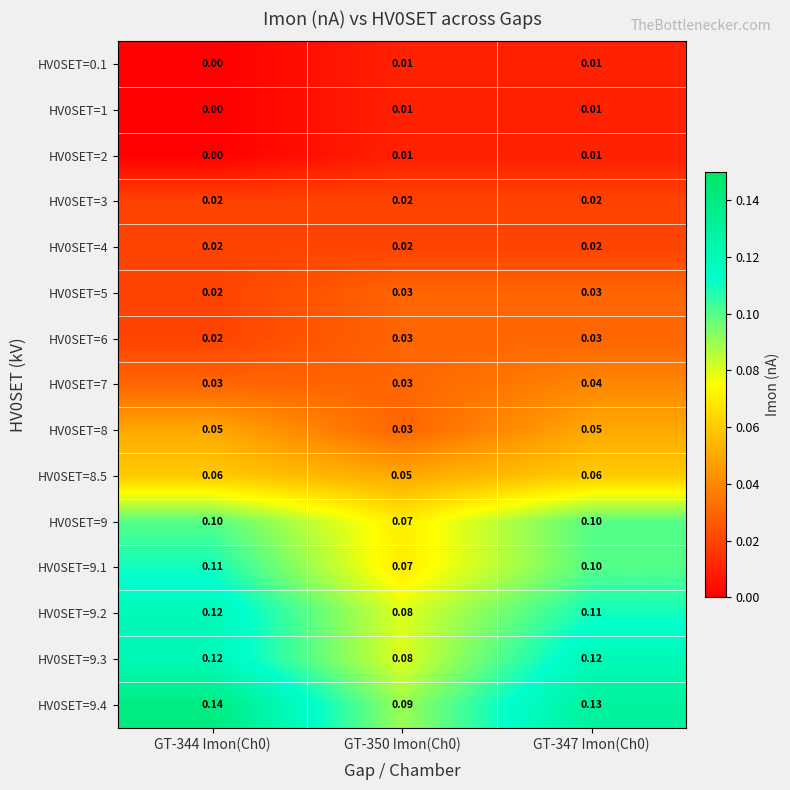

Is the value of HV0SET=9.1 at GT-347 Imon(Ch0) greater than the value of HV0SET=9.2 at GT-344 Imon(Ch0)?

No